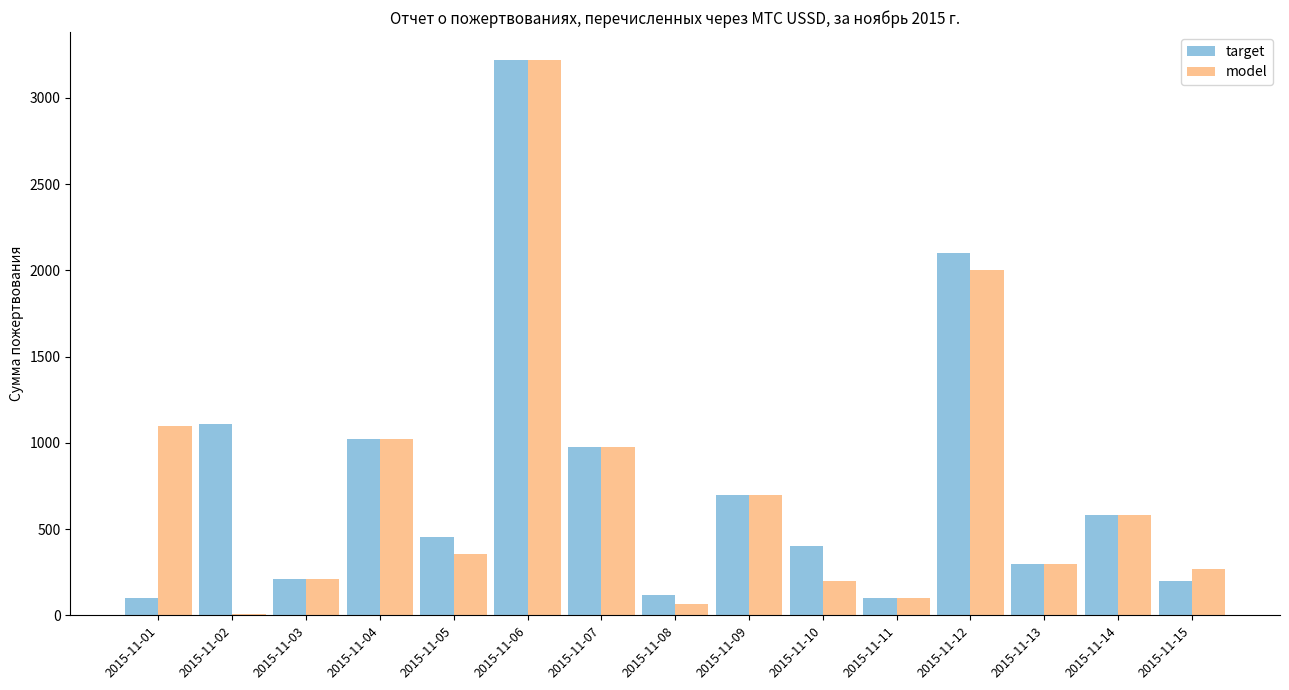

Is it true that target equals 2101 at 2015-11-12?

True